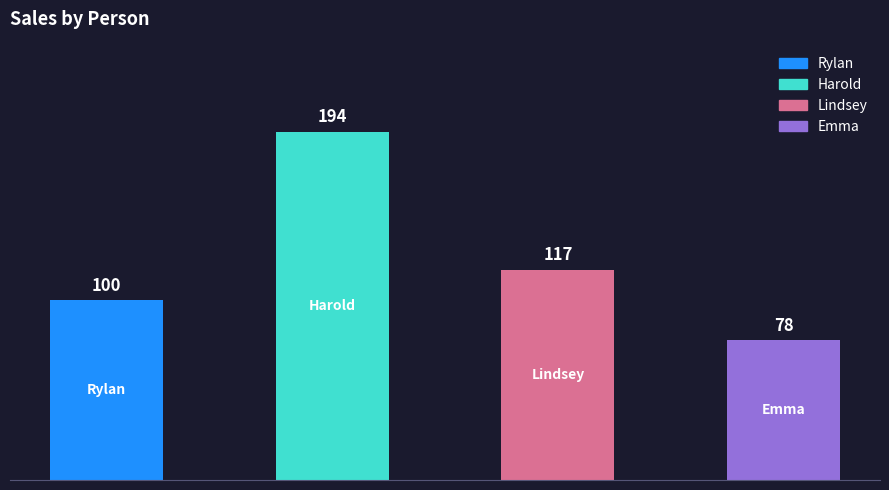

What is the maximum value shown in the chart?

194